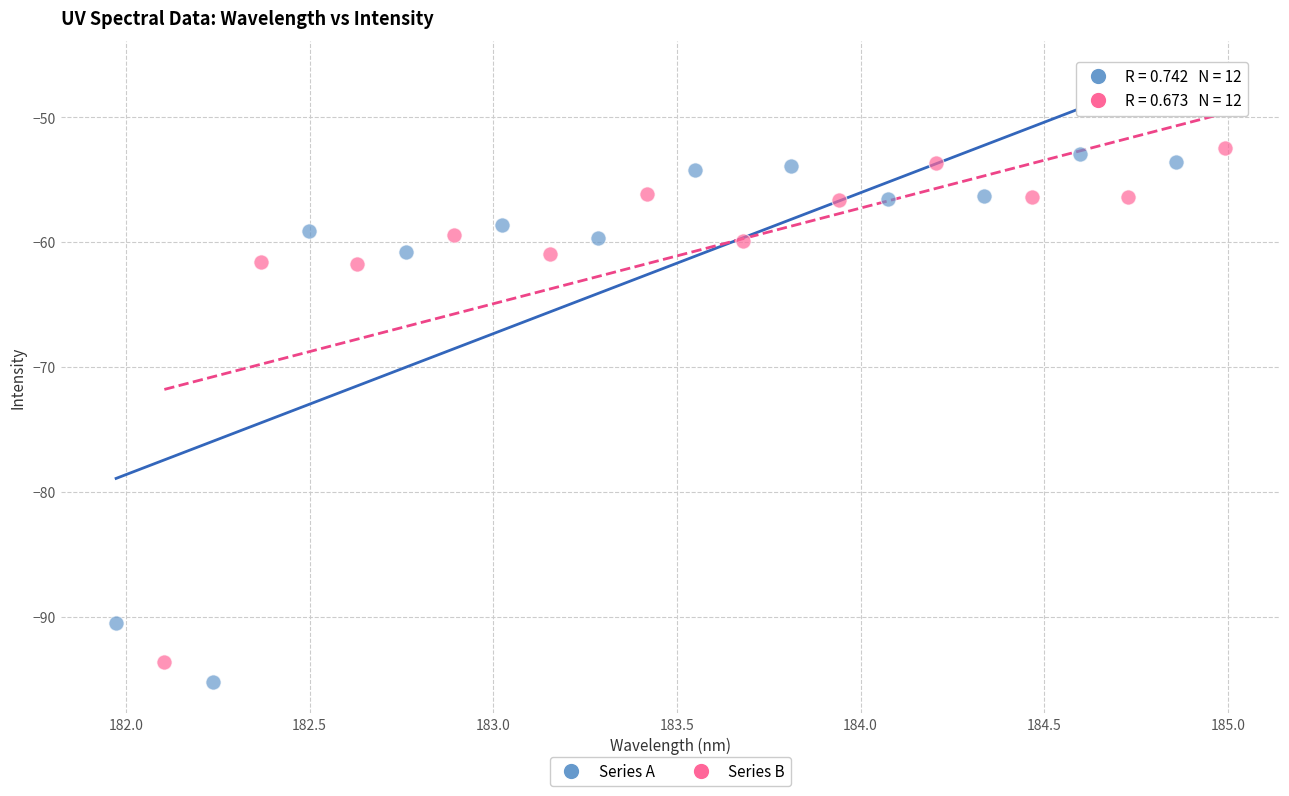

What are all the series names shown in the legend?

Series A, Series B